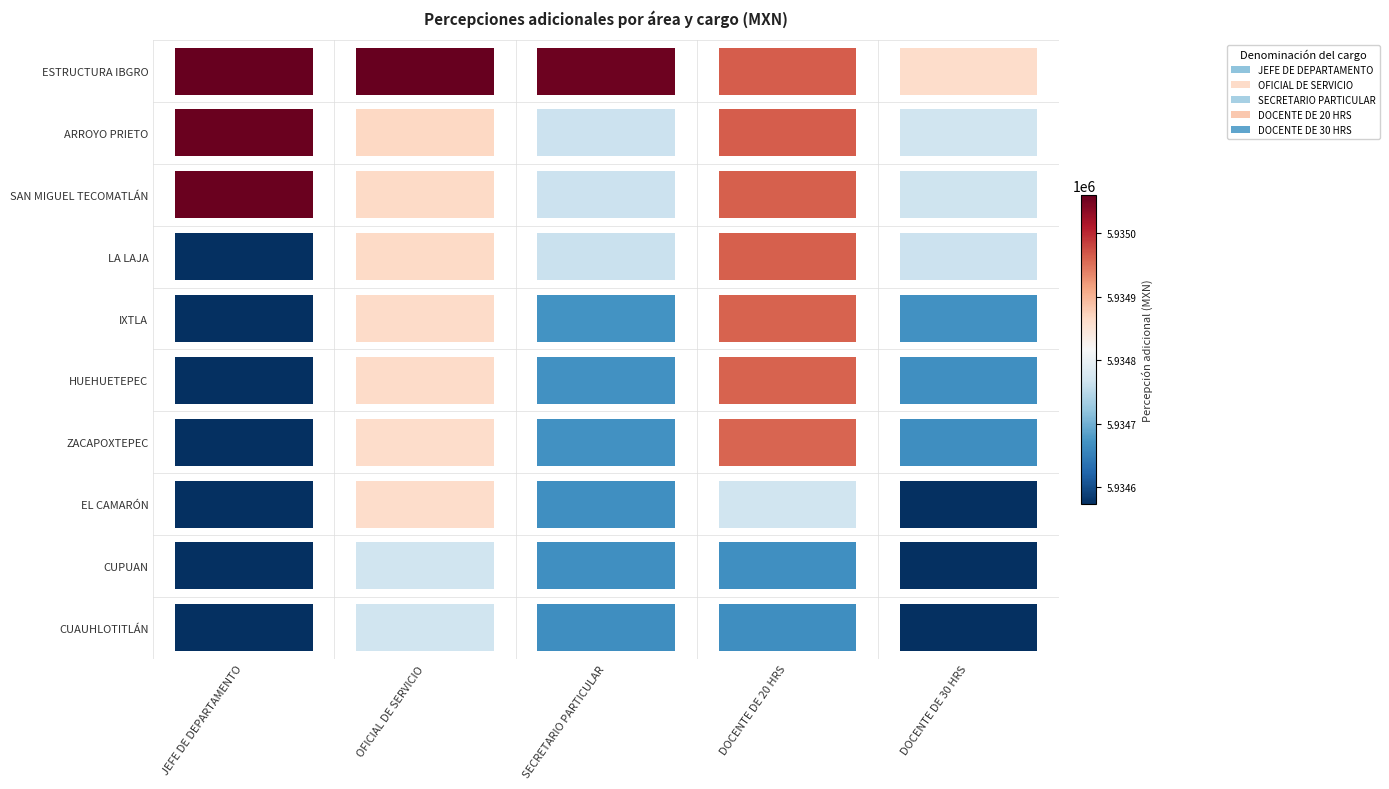

At which category does the chart reach its peak across all series?

JEFE DE DEPARTAMENTO